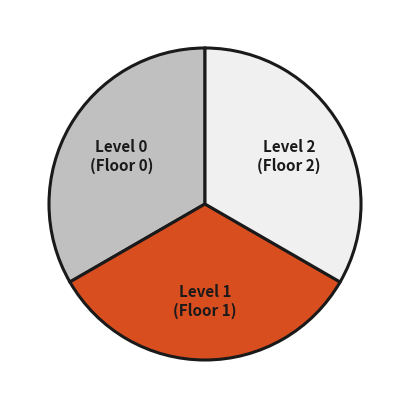

Is Level 2 (Floor 2) the majority of the pie?

No